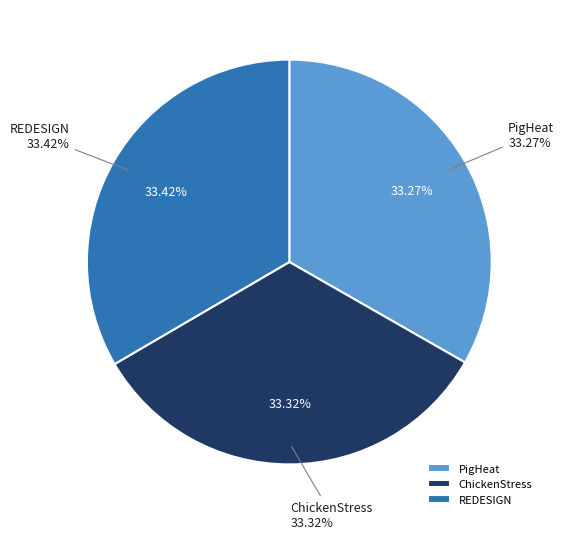

Approximately how many times larger is the value at ChickenStress compared to REDESIGN?

1.0